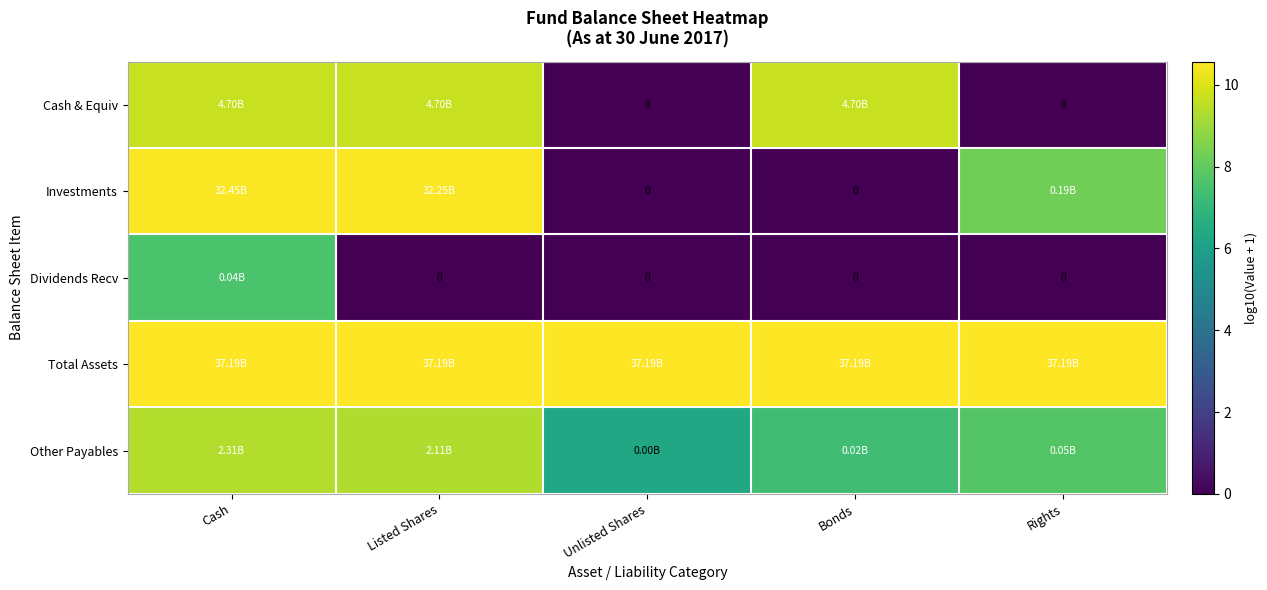

The Total Assets series shows 10.6 at Listed Shares. True or false?

True